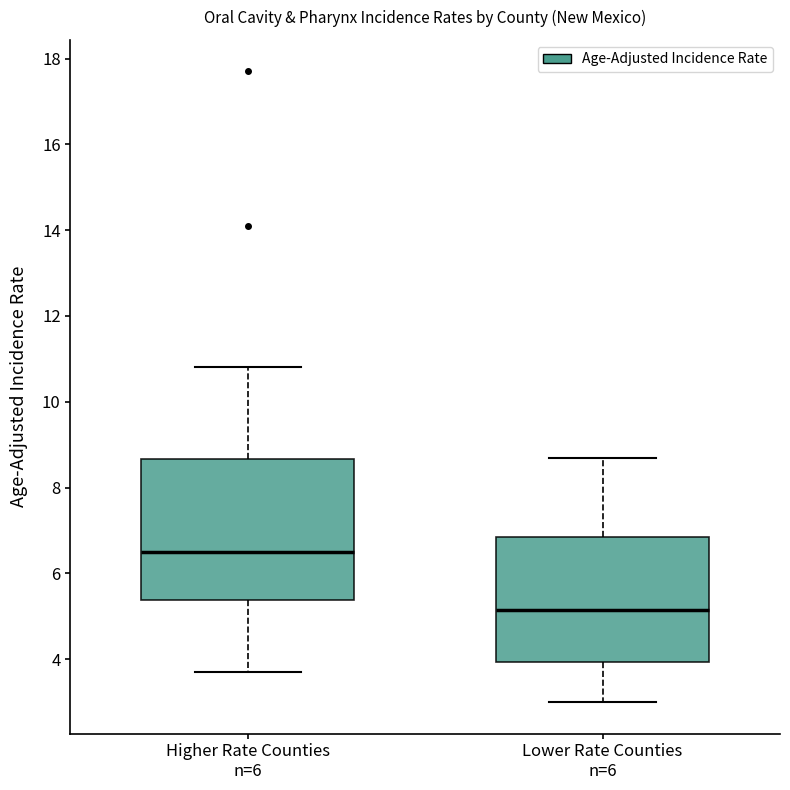

Which box's median line is the lowest?

Lower Rate Counties n=6